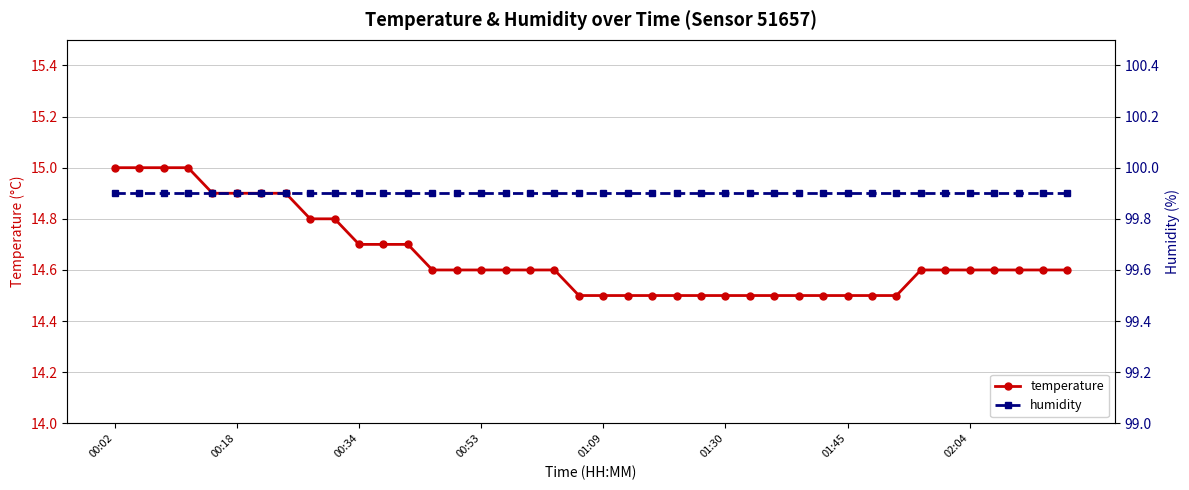

At which category does the chart reach its peak across all series?

00:02